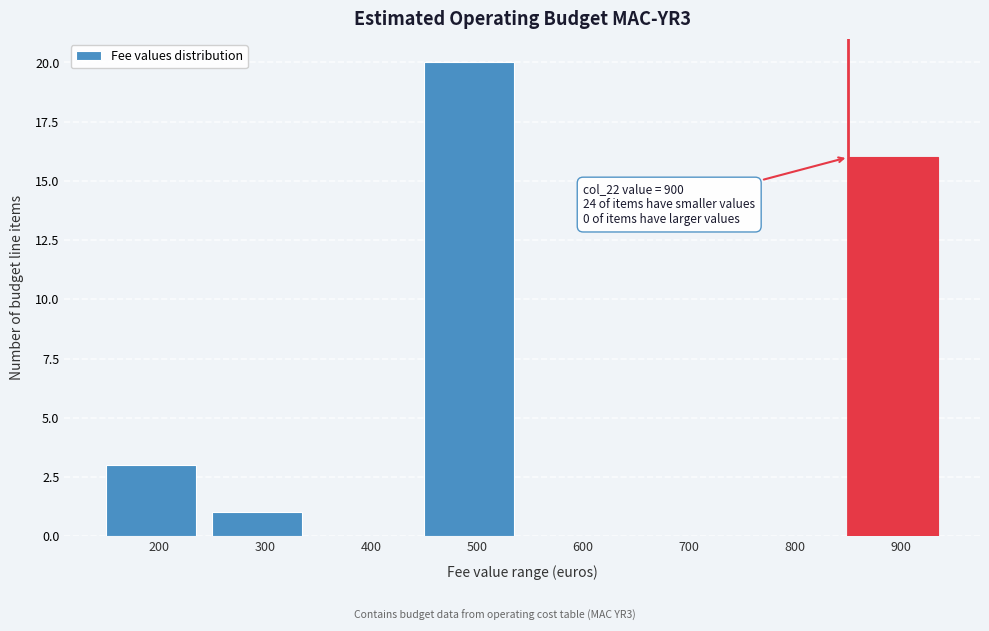

Reading right to left, what are all the values shown in this chart?

900=16	800=0	700=0	600=0	500=20	400=0	300=1	200=3